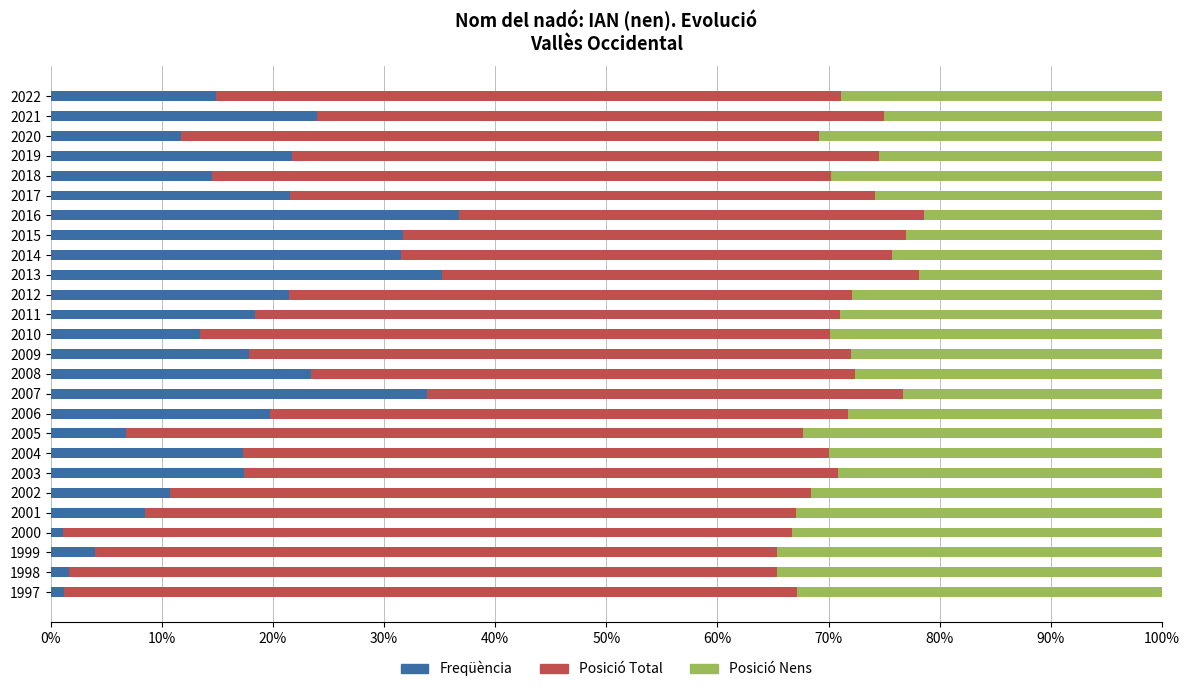

Is it true that Freqüència equals 5.0 at 2002?

False